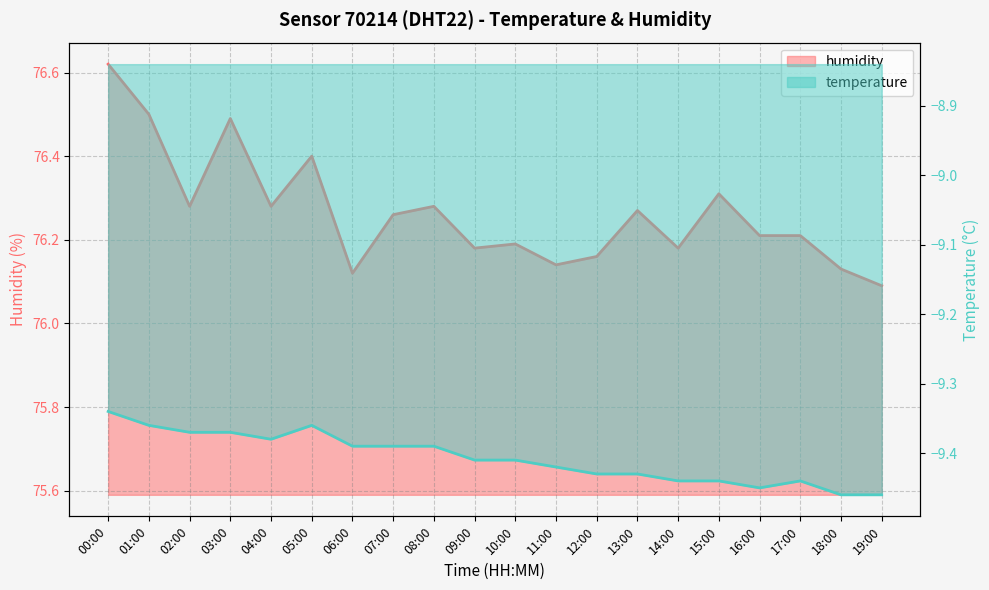

True or false: humidity and temperature intersect in this chart.

False